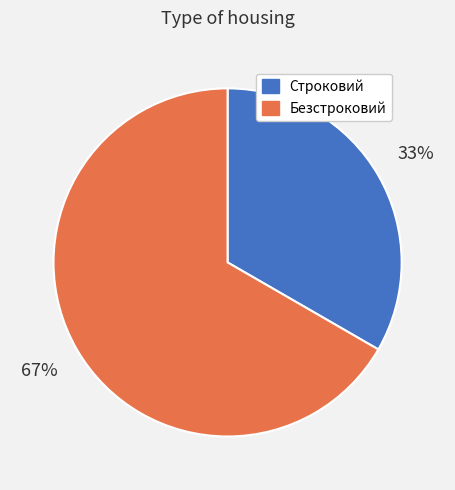

Is there any slice that represents more than half of the pie?

Yes